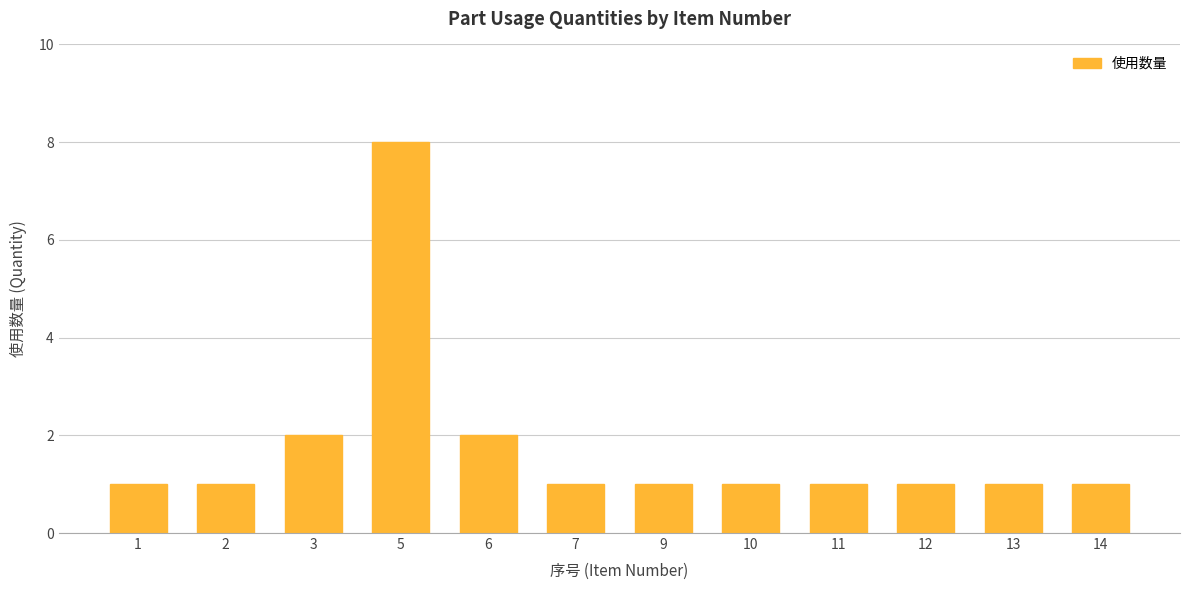

Reading left to right, transcribe all the data shown in this chart.

1=1	2=1	3=2	5=8	6=2	7=1	9=1	10=1	11=1	12=1	13=1	14=1